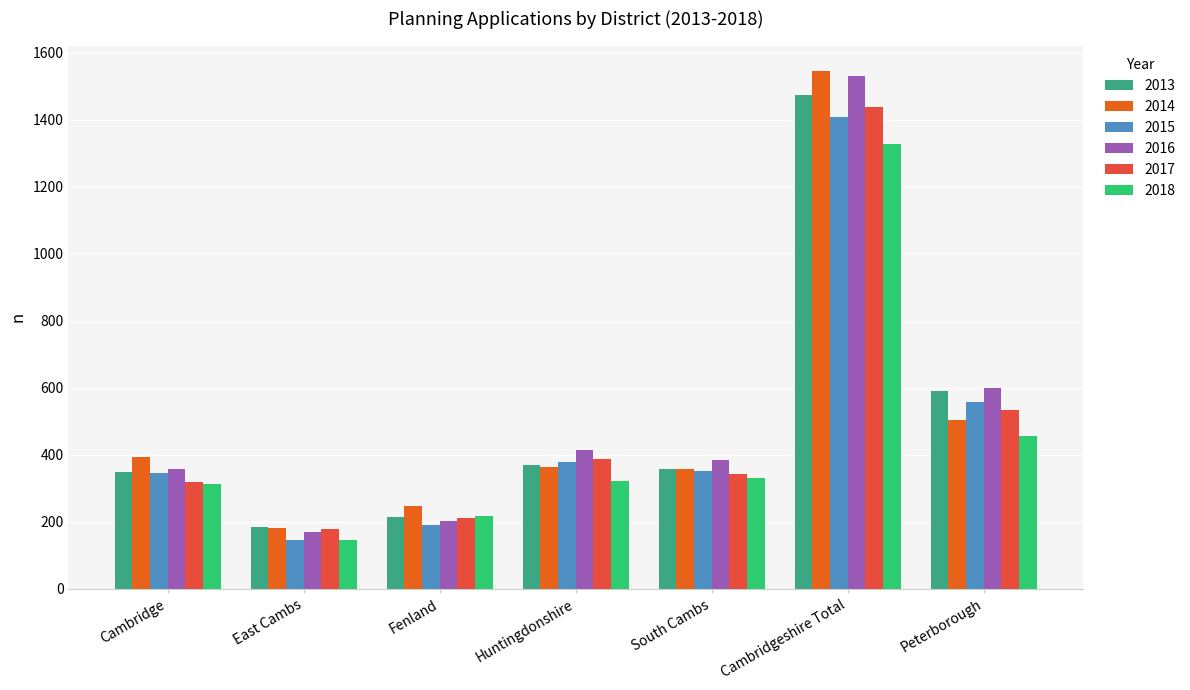

True or false: 2017 has a value of 83 at Cambridge.

False